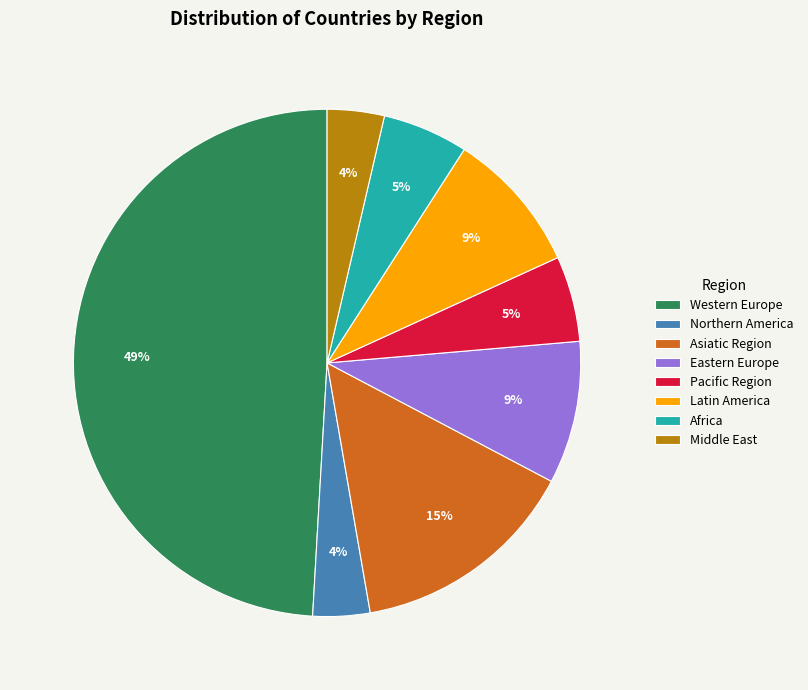

Combined, do Western Europe and Africa account for over 50%?

Yes